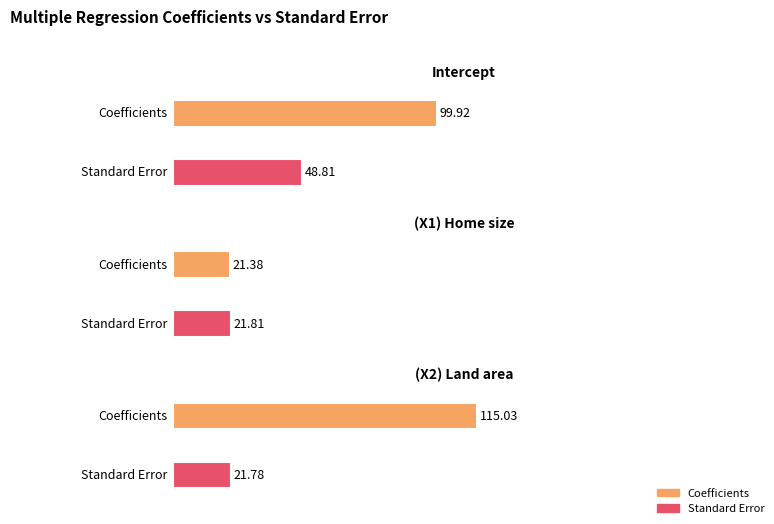

What is the label of the 3rd bar from the right?

Intercept